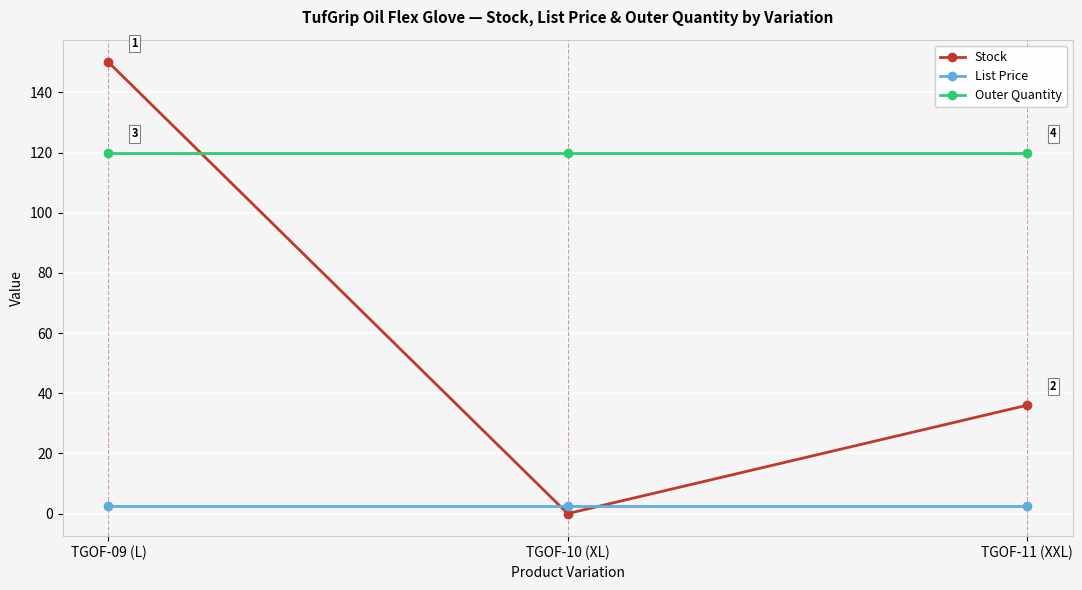

Is this an area chart (filled region under the line)?

No